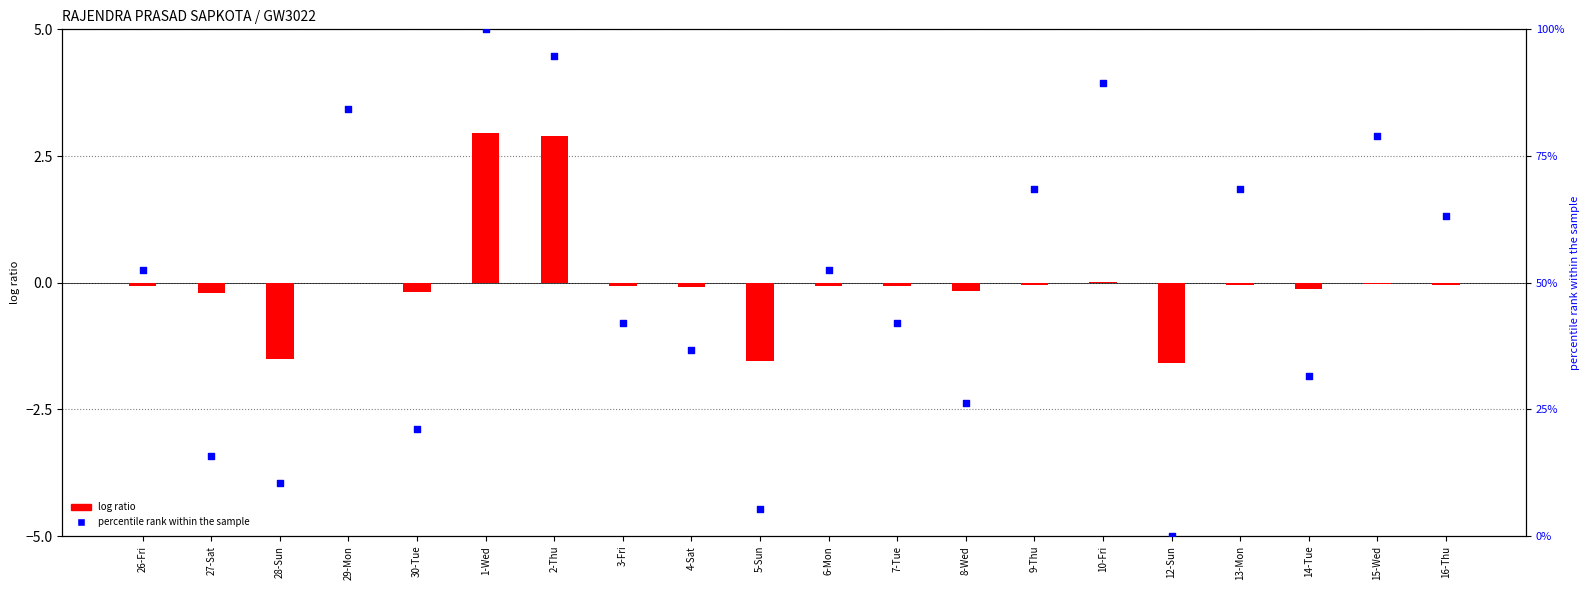

Which series contains the lowest Y value?

log ratio